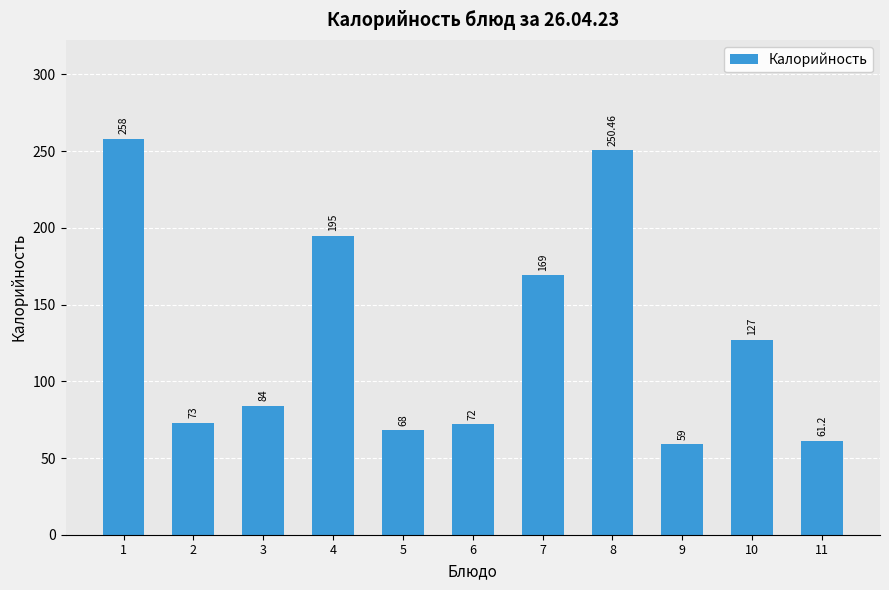

Which has a higher value, 11 or 9?

11